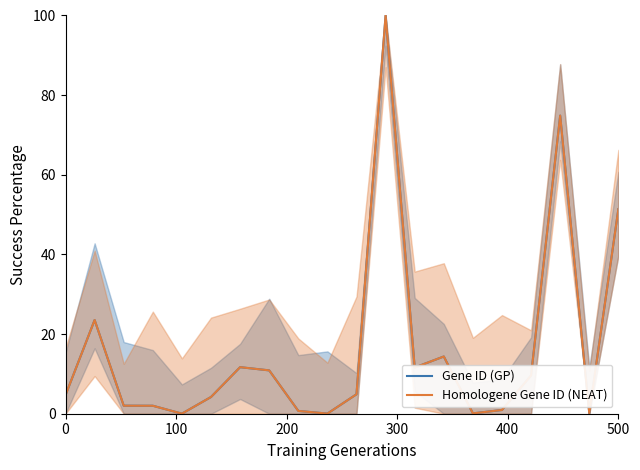

Read the Gene ID (GP) value at 200.

2.0